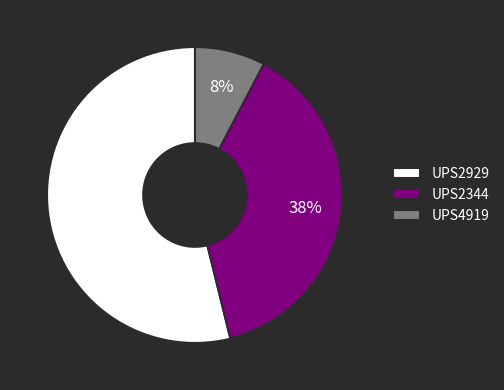

What is the ratio of the value at UPS2929 to the value at UPS2344?

1.4